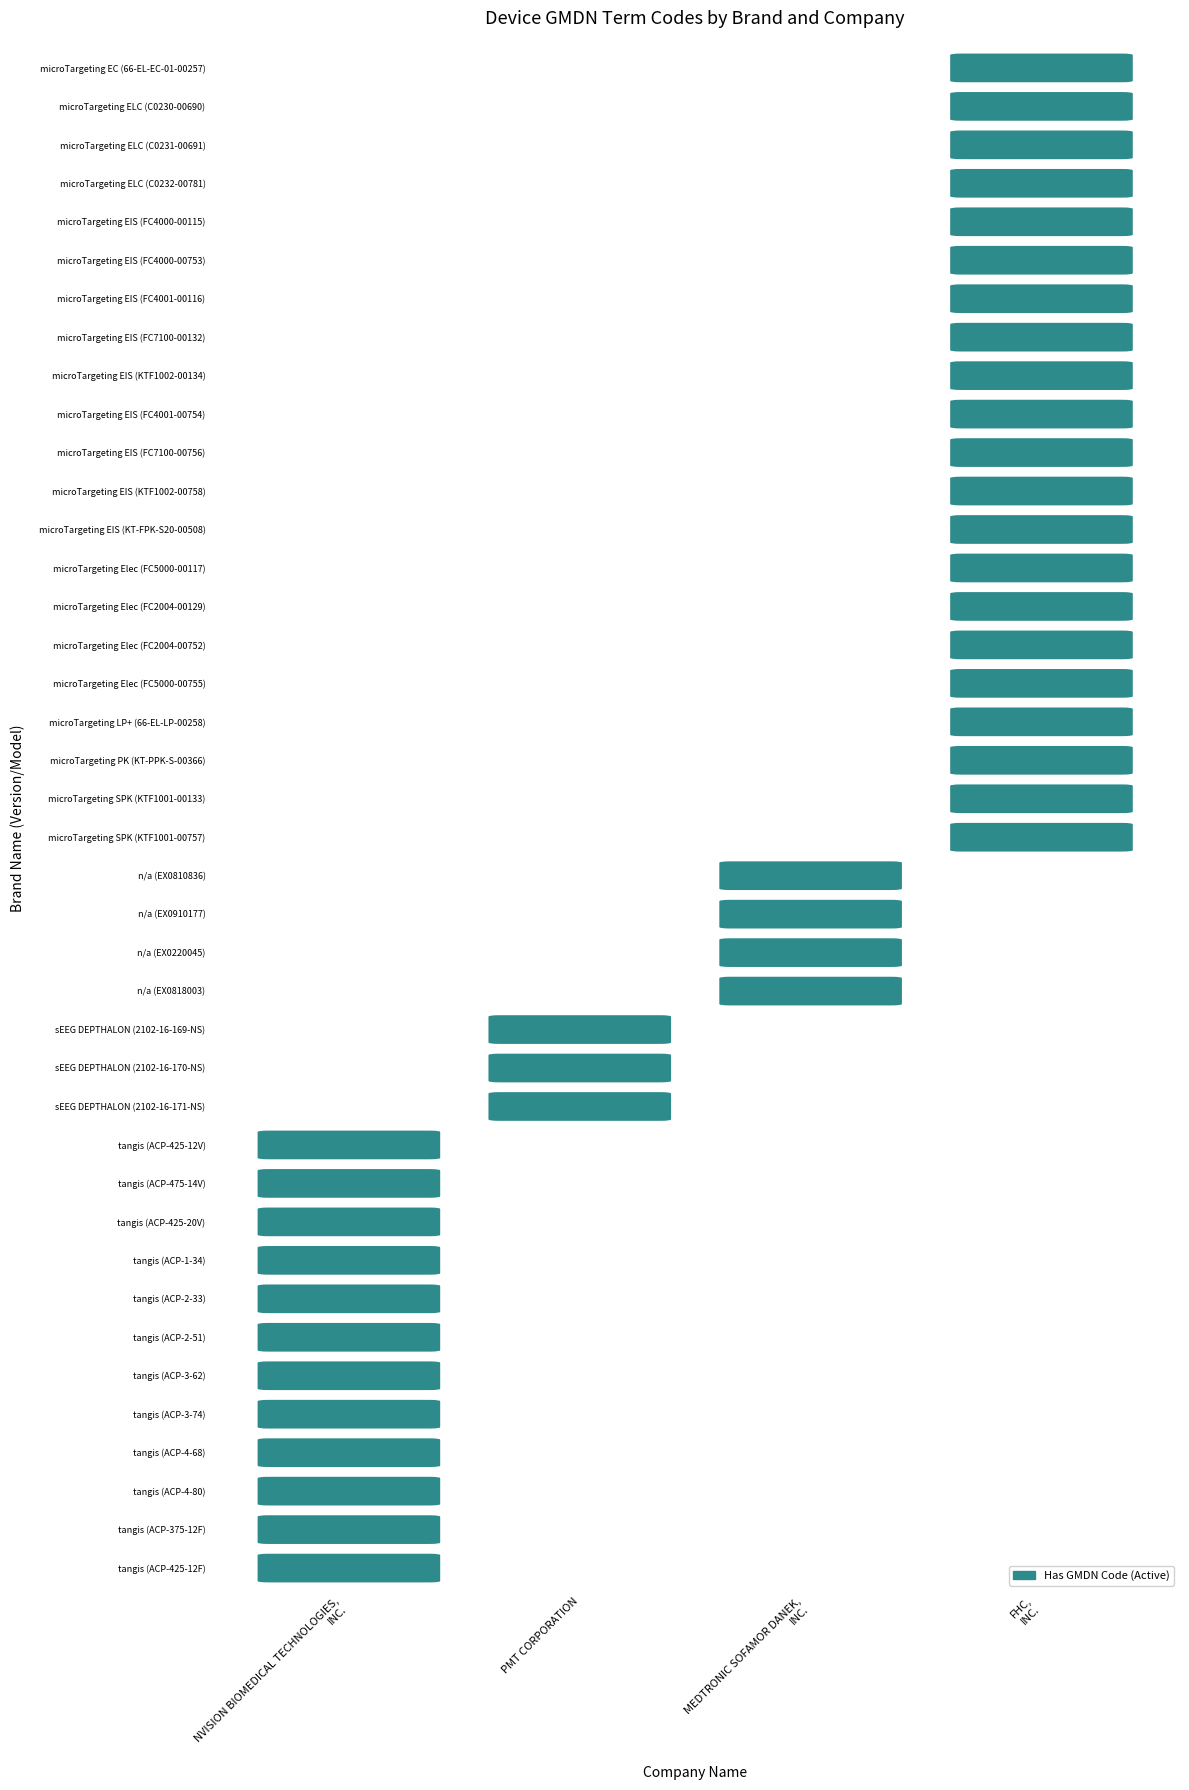

Rank the categories by MEDTRONIC SOFAMOR DANEK, INC. value from lowest to highest.

0, 1, 2, 3, 4, 5, 6, 7, 8, 9, 10, 11, 12, 13, 14, 19, 20, 21, 22, 23, 24, 25, 26, 27, 28, 29, 30, 31, 32, 33, 34, 35, 36, 37, 38, 39, 15, 16, 17, 18